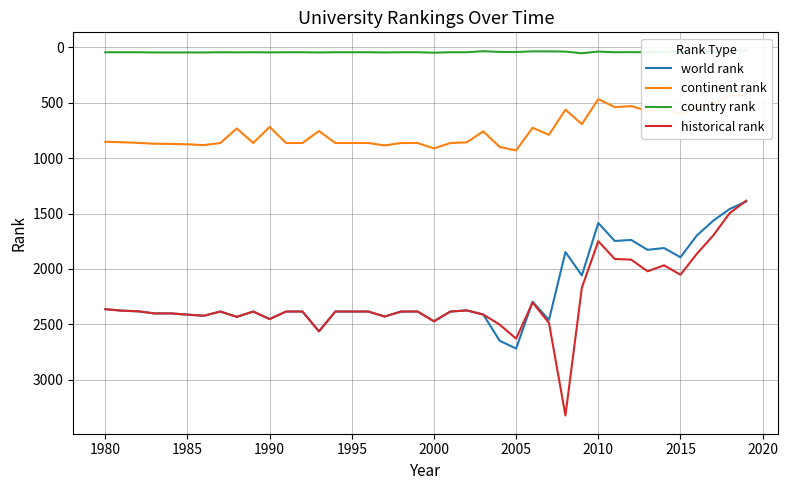

Is it true that historical rank equals 865.9 at 1990?

False